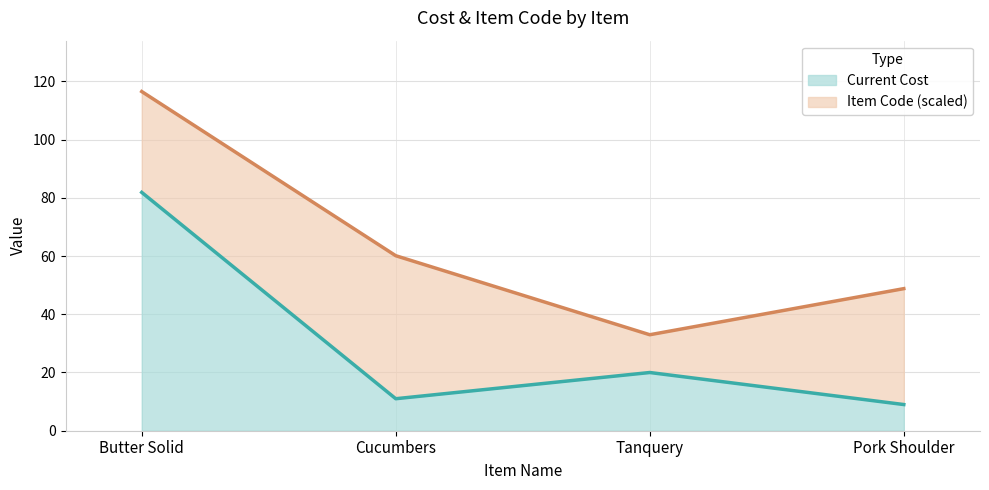

Rank the categories by value from lowest to highest.

Pork Shoulder, Cucumbers, Tanquery, Butter Solid